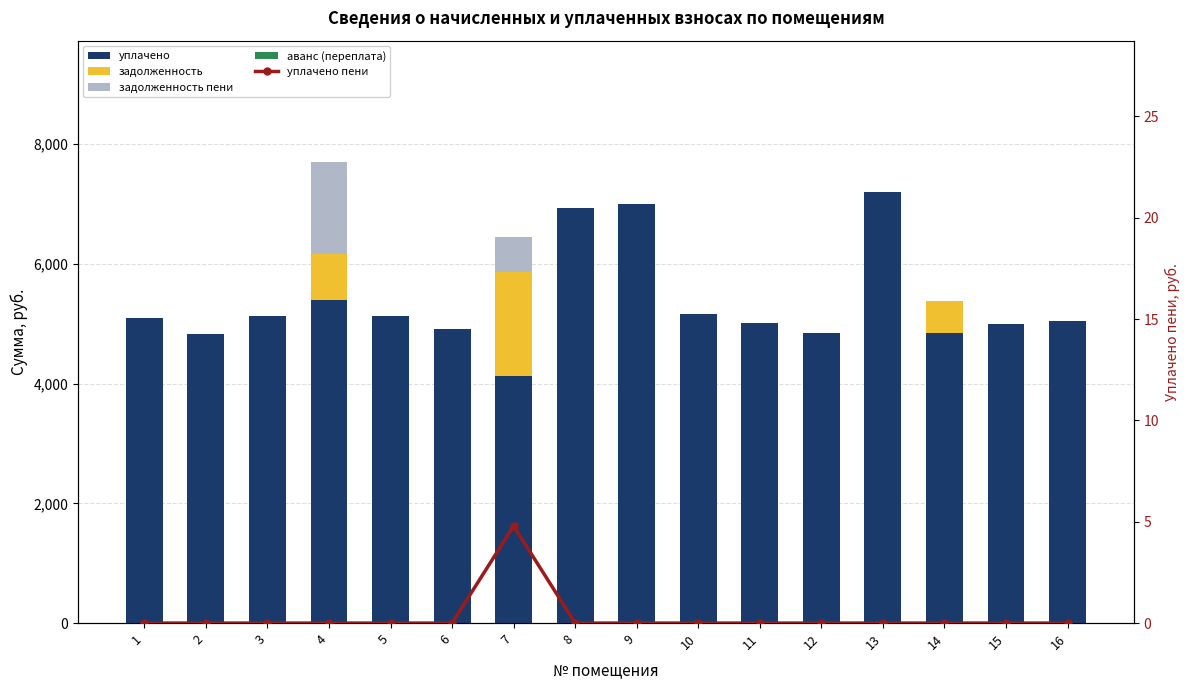

Rank the series at 14 from highest to lowest value.

уплачено, задолженность, задолженность пени, аванс (переплата), уплачено пени